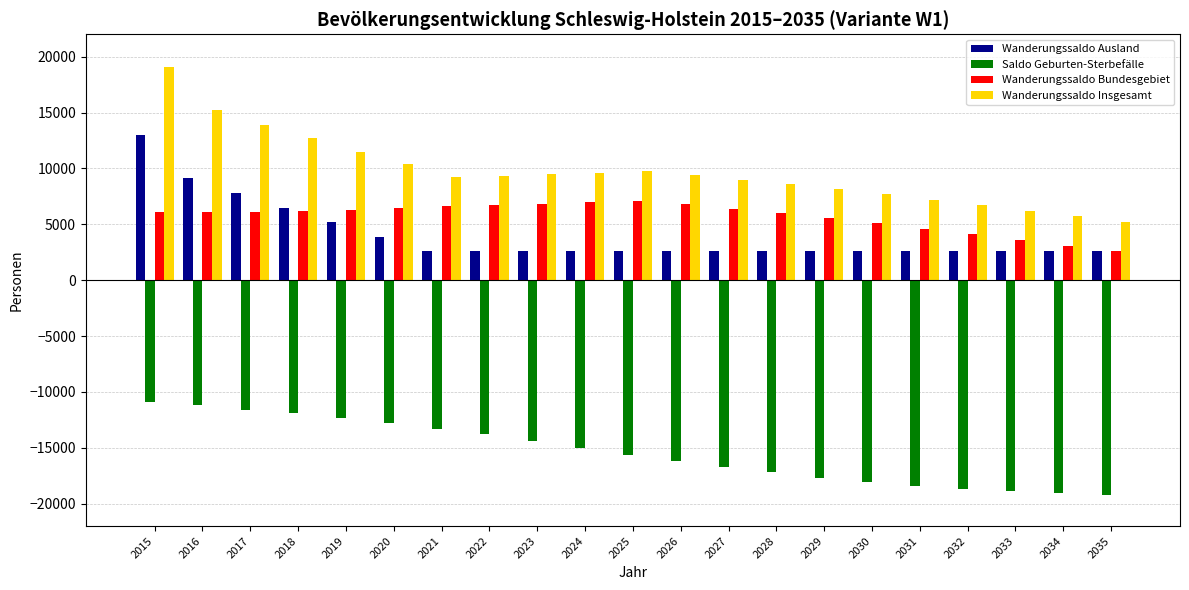

The value of Wanderungssaldo Bundesgebiet at 2032 is 7024. True or false?

False